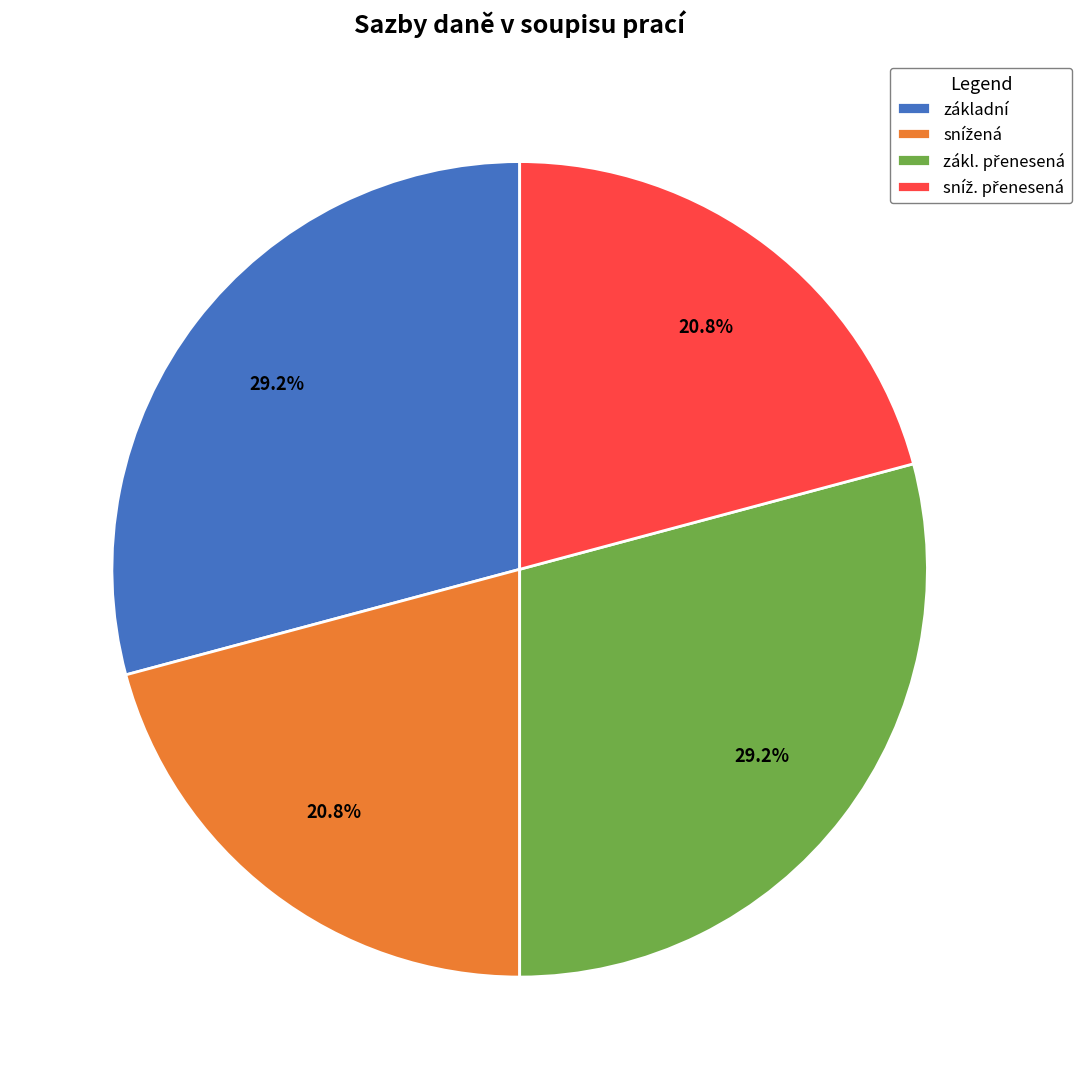

To the nearest percent, what is the average slice percentage?

25%